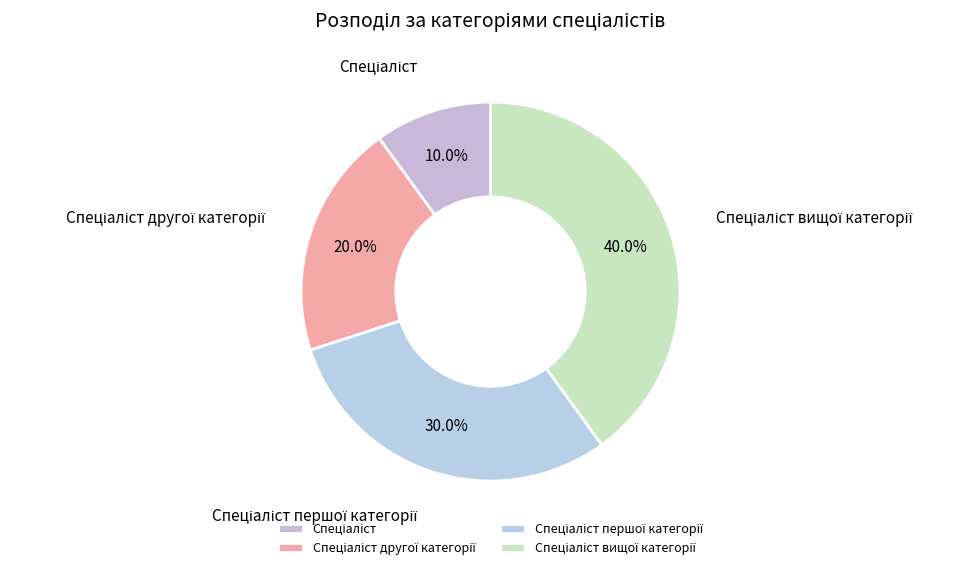

Is there a majority slice in this chart?

No